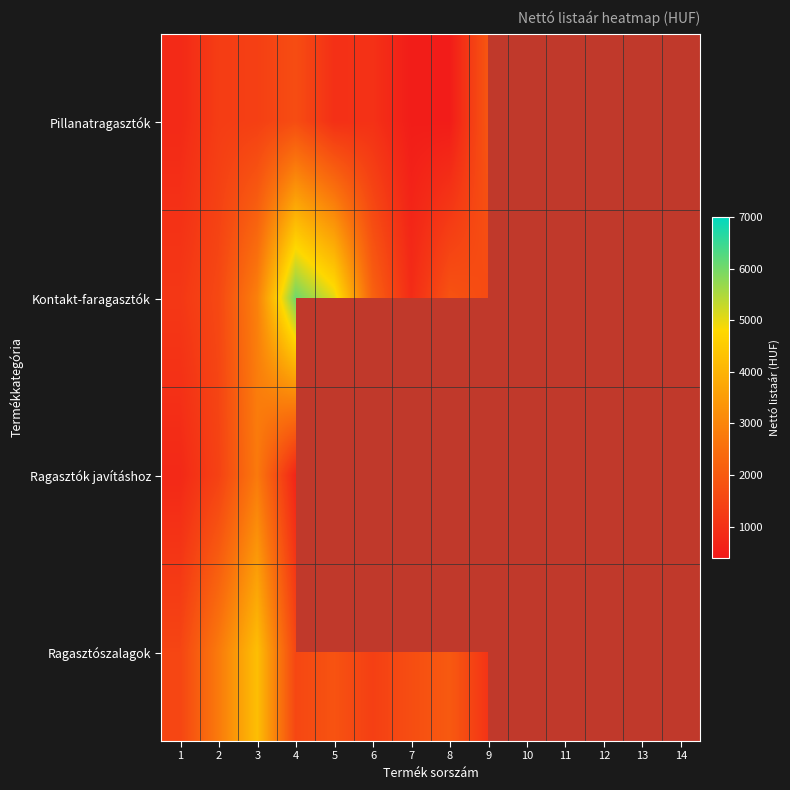

Is the value of Ragasztók javításhoz at 2 greater than the value of Kontakt-faragasztók at 1?

Yes